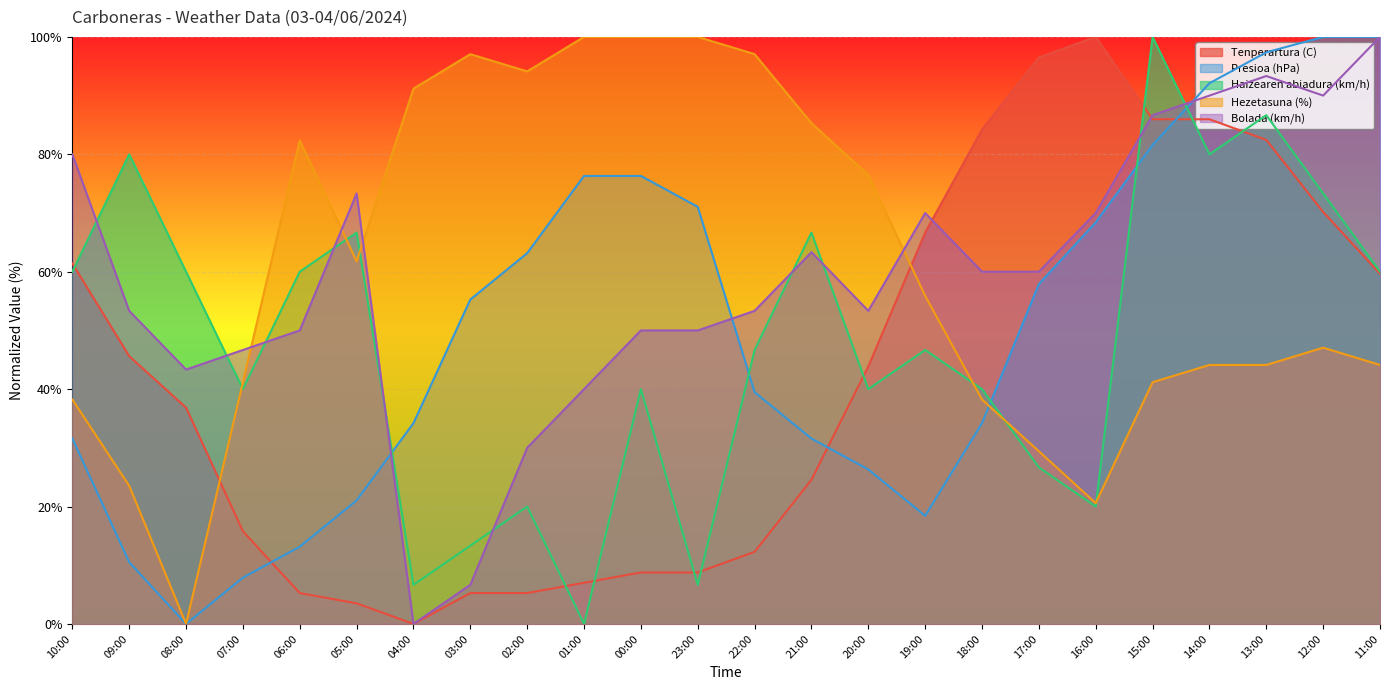

Reading left to right, list all the values displayed in this chart.

Tenperartura (C): 10:00=61.4	09:00=45.6	08:00=36.8	07:00=15.8	06:00=5.3	05:00=3.5	04:00=0.0	03:00=5.3	02:00=5.3	01:00=7.0	00:00=8.8	23:00=8.8	22:00=12.3	21:00=24.6	20:00=43.9	19:00=66.7	18:00=84.2	17:00=96.5	16:00=100.0	15:00=86.0	14:00=86.0	13:00=82.5	12:00=70.2	11:00=59.6
Presioa (hPa): 10:00=31.6	09:00=10.5	08:00=0.0	07:00=7.9	06:00=13.2	05:00=21.1	04:00=34.2	03:00=55.3	02:00=63.2	01:00=76.3	00:00=76.3	23:00=71.1	22:00=39.5	21:00=31.6	20:00=26.3	19:00=18.4	18:00=34.2	17:00=57.9	16:00=68.4	15:00=81.6	14:00=92.1	13:00=97.4	12:00=100.0	11:00=100.0
Haizearen abiadura (km/h): 10:00=60.0	09:00=80.0	08:00=60.0	07:00=40.0	06:00=60.0	05:00=66.7	04:00=6.7	03:00=13.3	02:00=20.0	01:00=0.0	00:00=40.0	23:00=6.7	22:00=46.7	21:00=66.7	20:00=40.0	19:00=46.7	18:00=40.0	17:00=26.7	16:00=20.0	15:00=100.0	14:00=80.0	13:00=86.7	12:00=73.3	11:00=60.0
Hezetasuna (%): 10:00=38.2	09:00=23.5	08:00=0.0	07:00=41.2	06:00=82.4	05:00=61.8	04:00=91.2	03:00=97.1	02:00=94.1	01:00=100.0	00:00=100.0	23:00=100.0	22:00=97.1	21:00=85.3	20:00=76.5	19:00=55.9	18:00=38.2	17:00=29.4	16:00=20.6	15:00=41.2	14:00=44.1	13:00=44.1	12:00=47.1	11:00=44.1
Bolada (km/h): 10:00=80.0	09:00=53.3	08:00=43.3	07:00=46.7	06:00=50.0	05:00=73.3	04:00=0.0	03:00=6.7	02:00=30.0	01:00=40.0	00:00=50.0	23:00=50.0	22:00=53.3	21:00=63.3	20:00=53.3	19:00=70.0	18:00=60.0	17:00=60.0	16:00=70.0	15:00=86.7	14:00=90.0	13:00=93.3	12:00=90.0	11:00=100.0